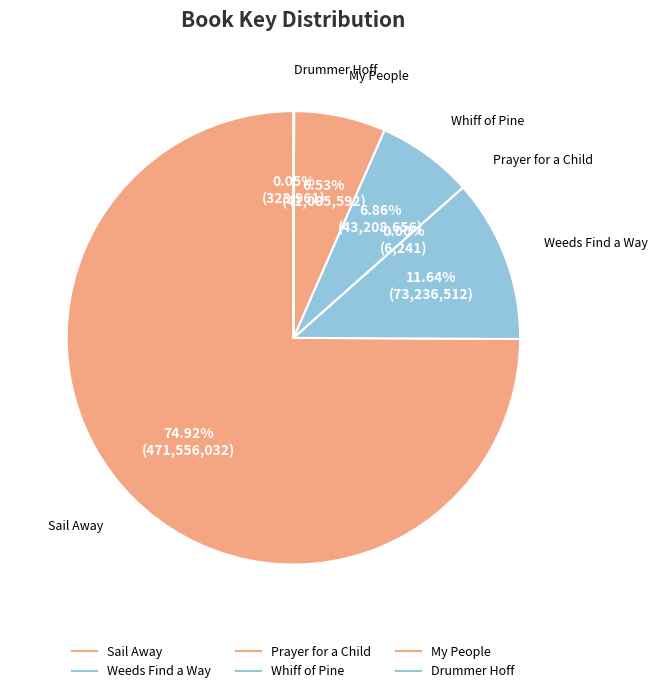

Rank the categories by value from lowest to highest.

Prayer for a Child, Drummer Hoff, My People, Whiff of Pine, Weeds Find a Way, Sail Away